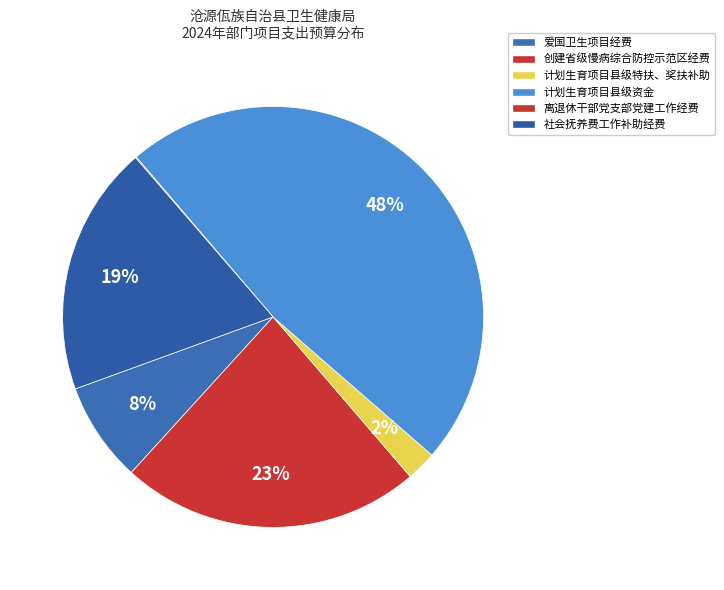

Does 爱国卫生项目经费 represent more than half of the total?

No